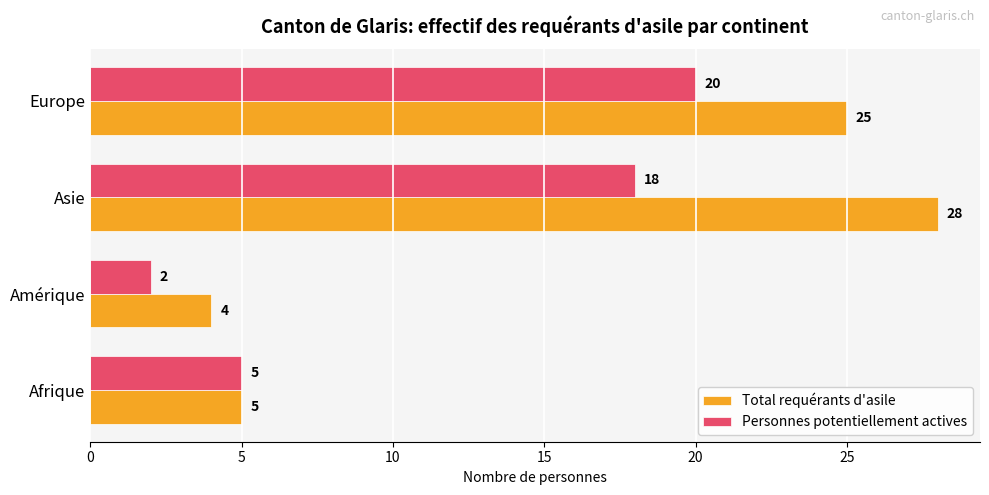

Between Afrique and Europe, which series saw the biggest shift?

Total requérants d'asile